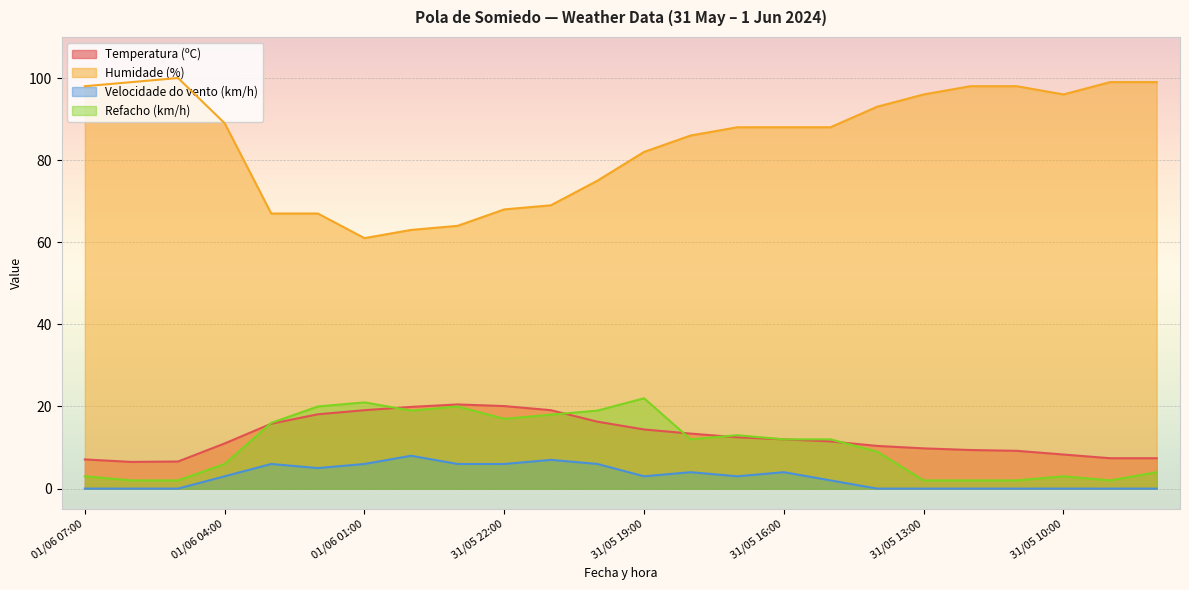

How many values in the Velocidade do vento (km/h) series are below 3?

11